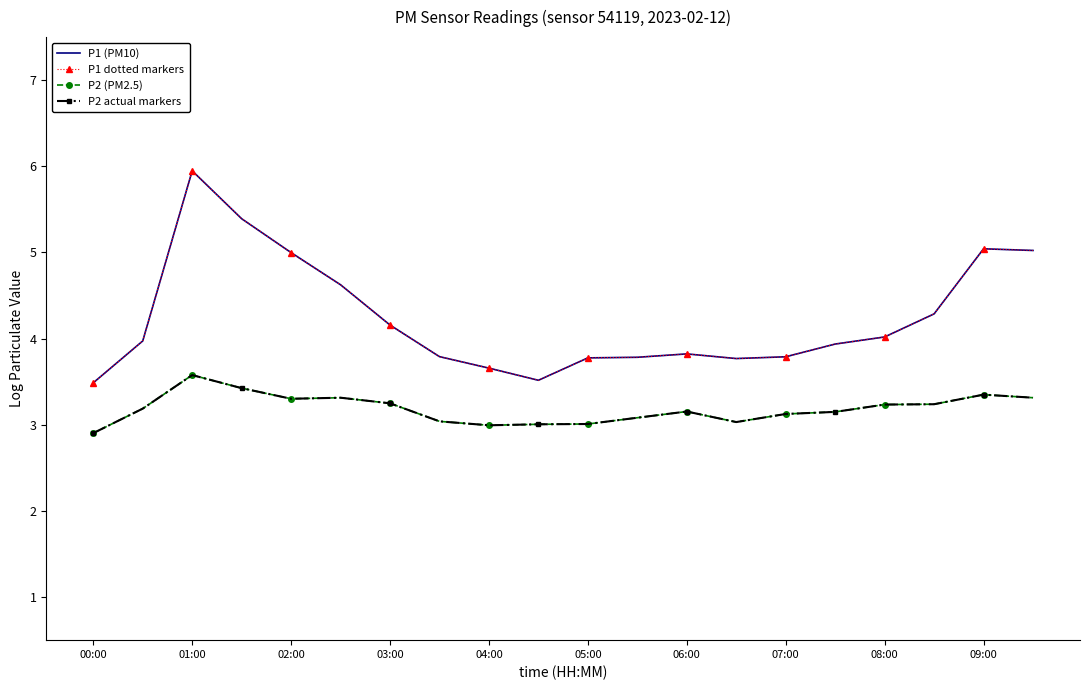

How many lines are shown in the chart?

4